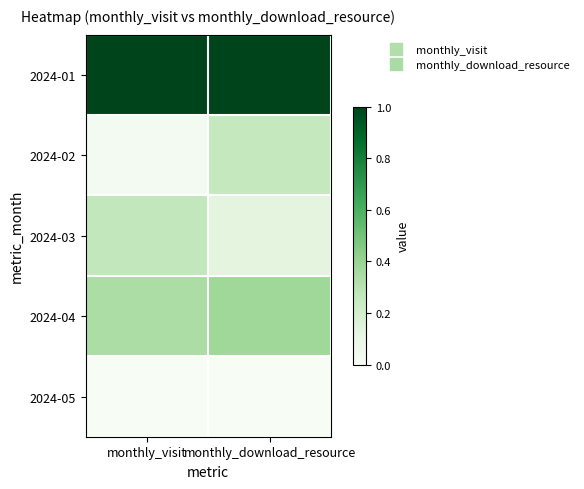

What is the difference between the highest and lowest values at monthly_download_resource?

1.0